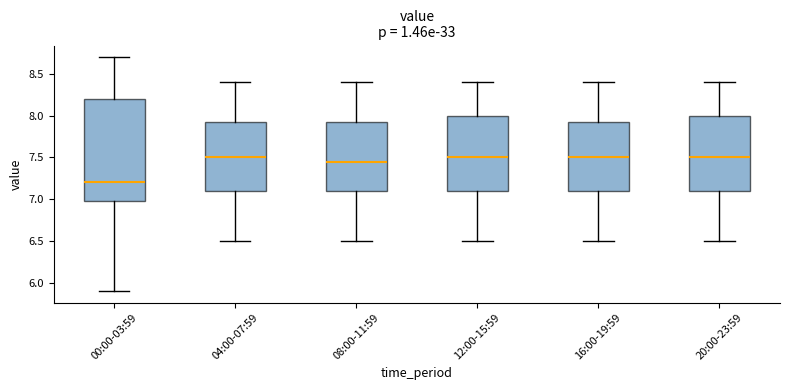

Reading left to right, transcribe this box plot: for each box, give where its median line is, the range the box spans, and where its two whiskers end, as read against the y-axis. The values are not printed on the chart, so give them approximately, as read against the axis.

00:00-03:59: median 7.20, box 7.00 to 8.20, whiskers 5.90 to 8.70
04:00-07:59: median 7.50, box 7.10 to 7.95, whiskers 6.50 to 8.40
08:00-11:59: median 7.45, box 7.10 to 7.95, whiskers 6.50 to 8.40
12:00-15:59: median 7.50, box 7.10 to 8.00, whiskers 6.50 to 8.40
16:00-19:59: median 7.50, box 7.10 to 7.95, whiskers 6.50 to 8.40
20:00-23:59: median 7.50, box 7.10 to 8.00, whiskers 6.50 to 8.40